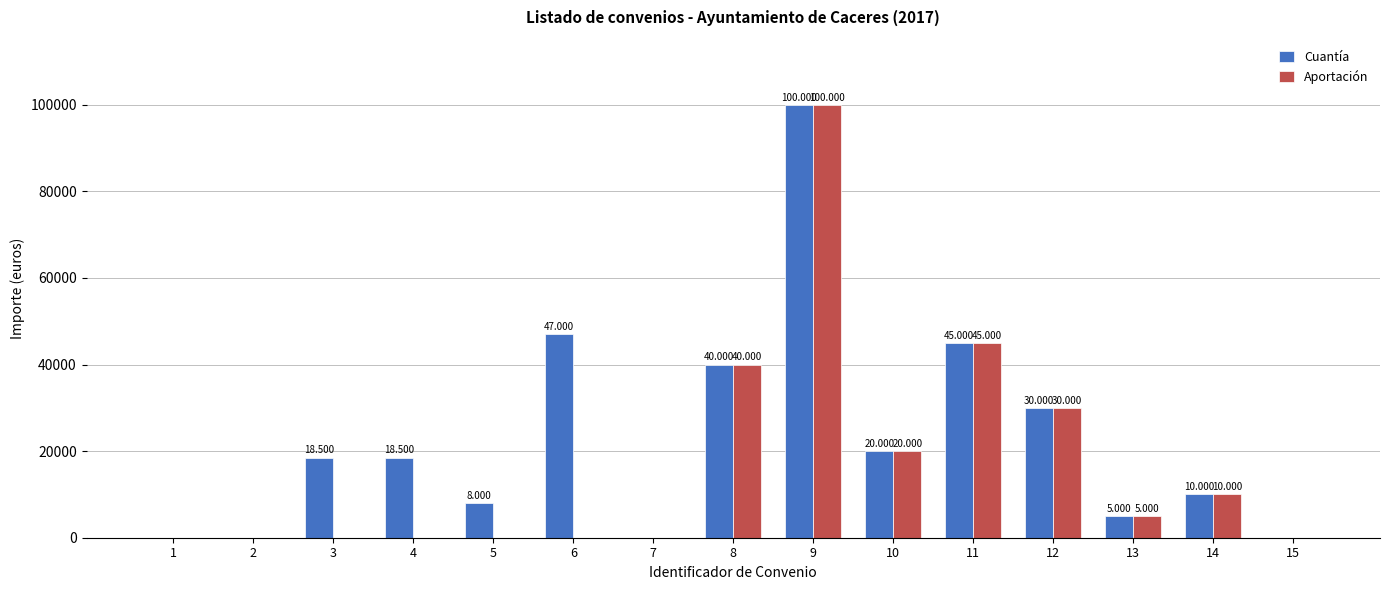

What are all the series names shown in the legend?

Cuantía, Aportación